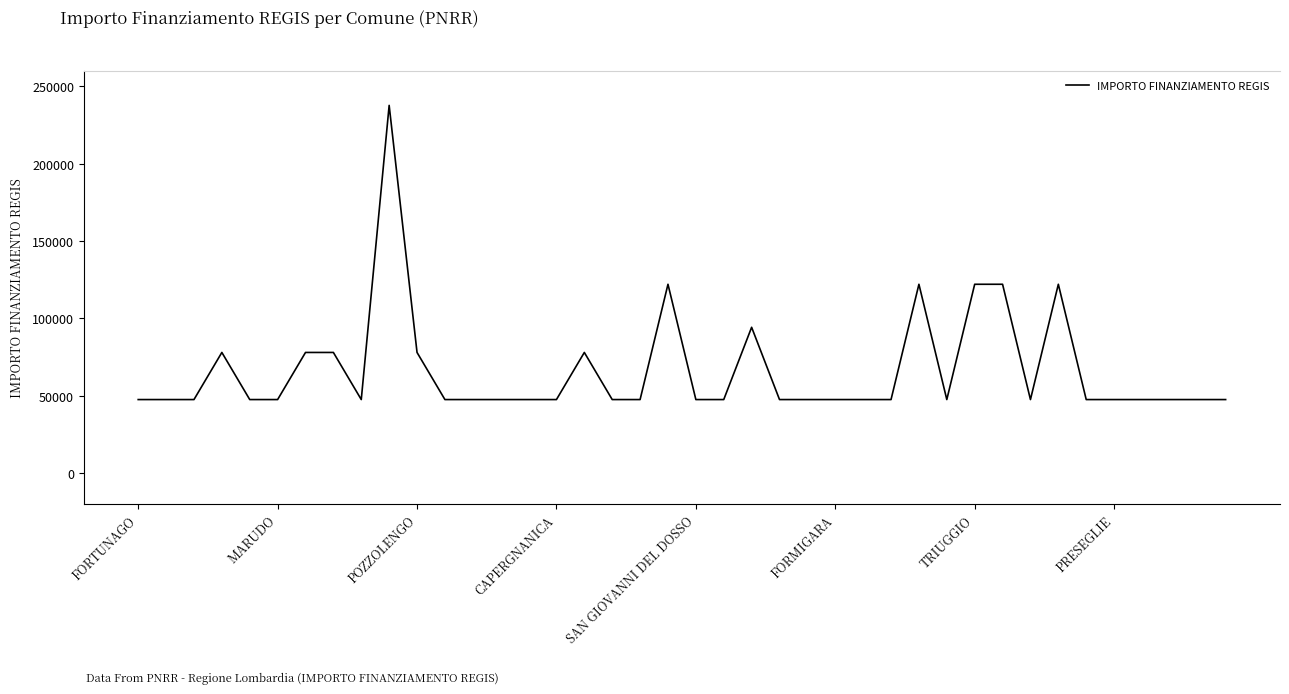

True or false: the data has more than 2 interior local peaks.

True